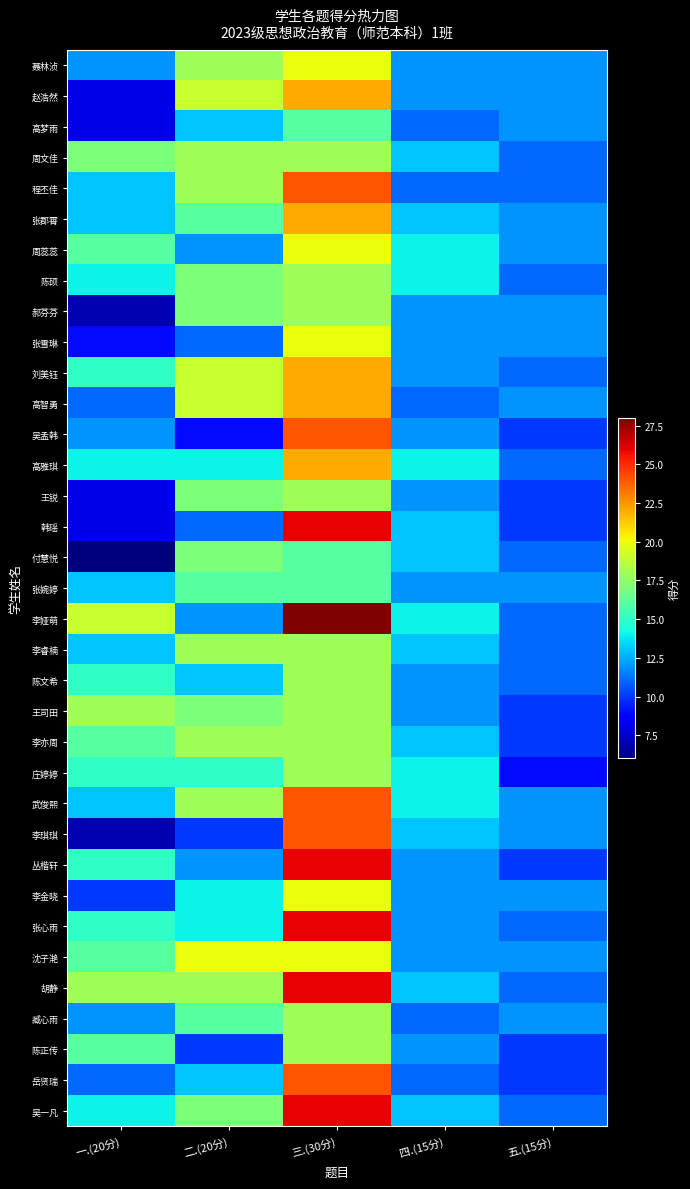

What is the difference between the highest and lowest values at 四.(15分)?

3